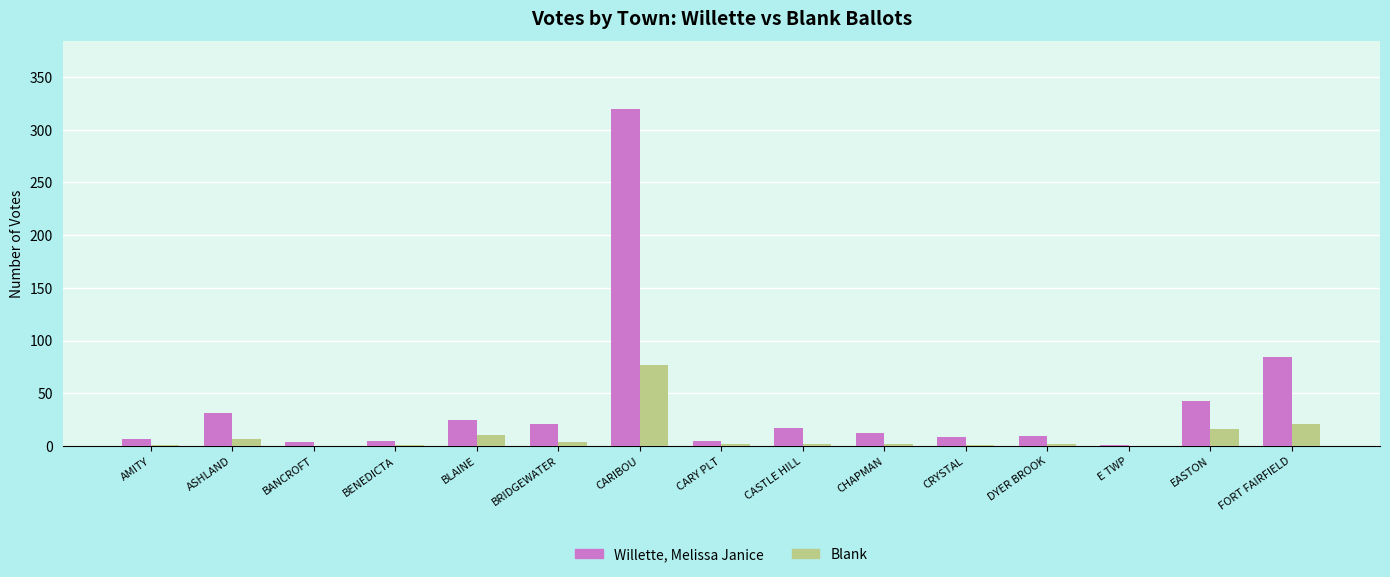

At which label does Willette, Melissa Janice reach its peak?

CARIBOU